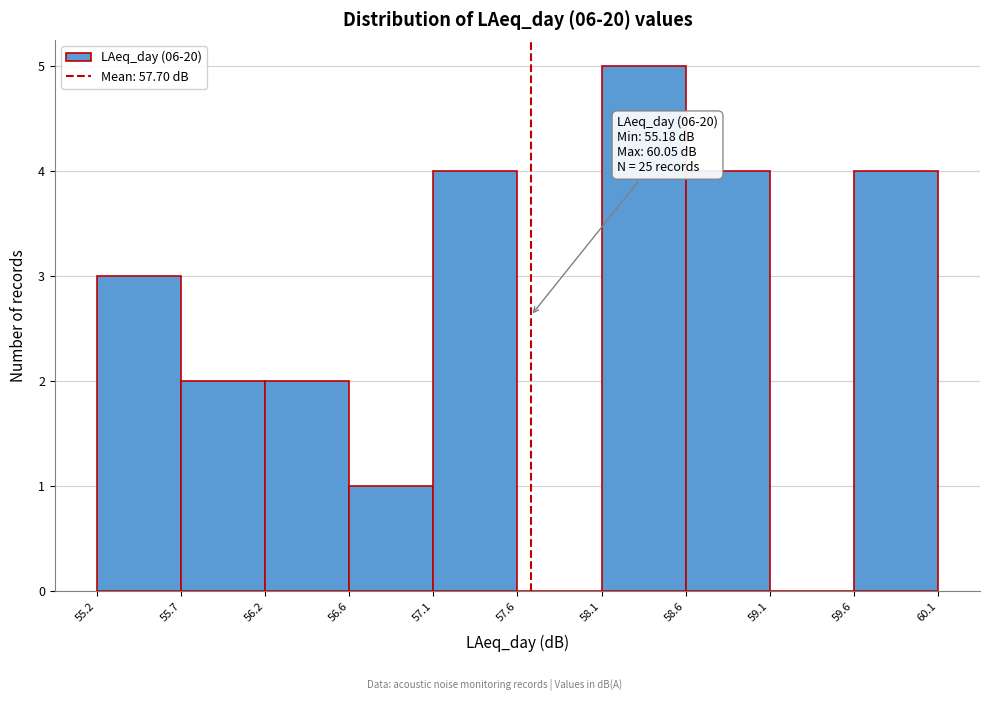

Over which range of the x-axis is the bar tallest?

58.1 to 58.6